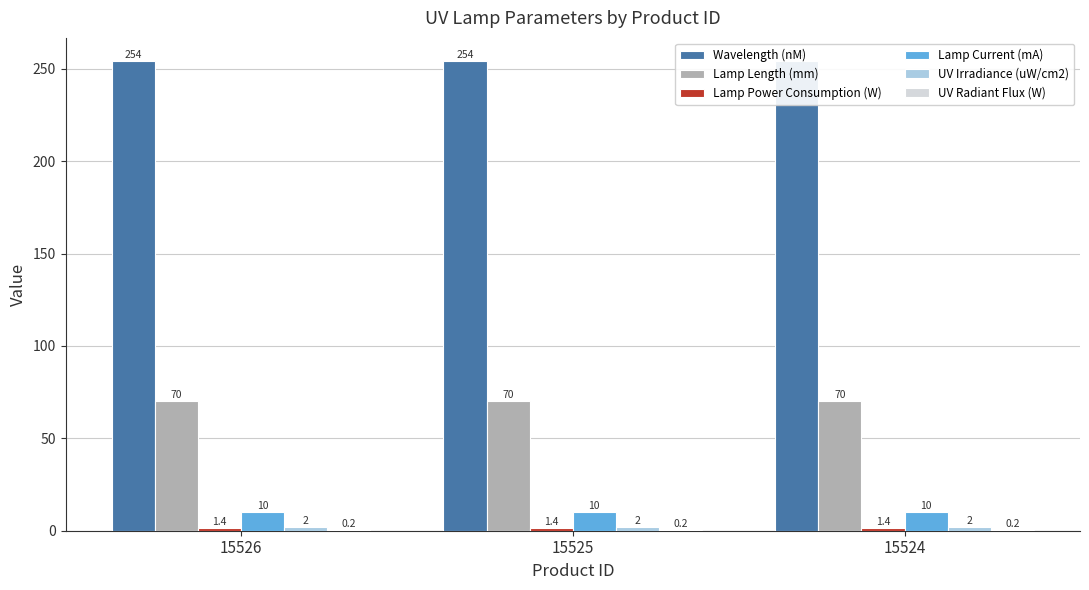

The value of UV Irradiance (uW/cm2) at 15526 is 2.0. True or false?

True